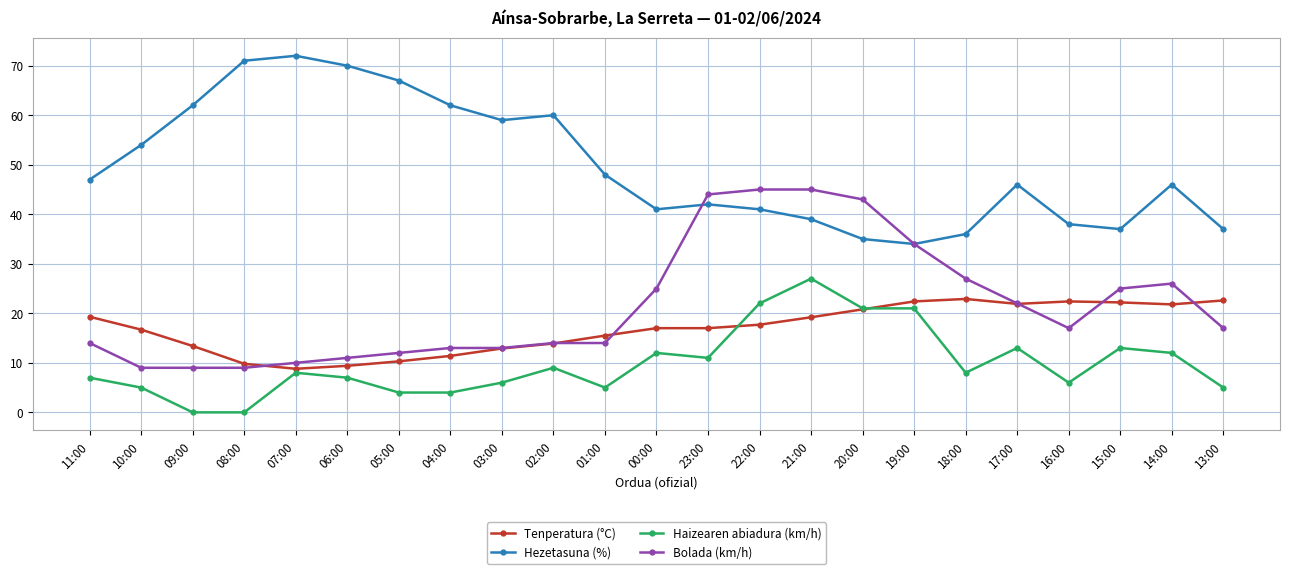

What is the average value of the Tenperatura (°C) series?

16.9